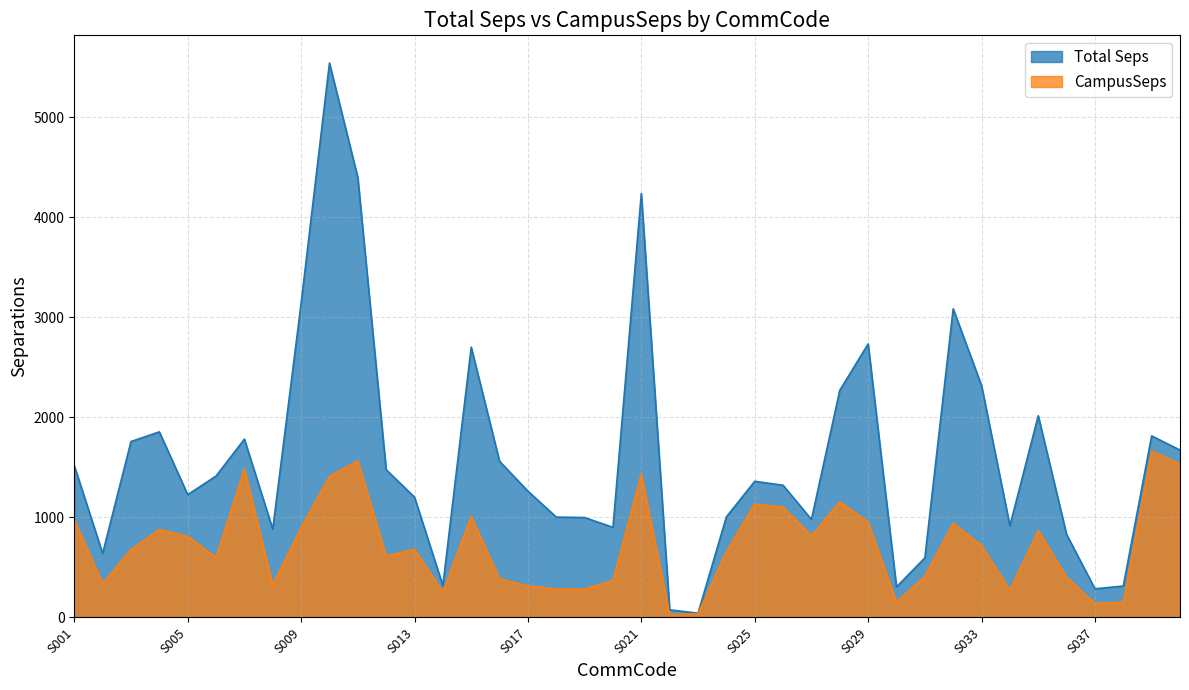

Reading left to right, list all the values displayed in this chart.

Total Seps: S001=1517.8	S002=639.9	S003=1758.4	S004=1855.3	S005=1227.7	S006=1413.6	S007=1782.3	S008=882.1	S009=3138.2	S010=5541.6	S011=4398.6	S012=1477.0	S013=1203.0	S014=318.6	S015=2701.6	S016=1560.8	S017=1262.9	S018=1003.4	S019=998.7	S020=900.8	S021=4237.0	S022=76.3	S023=43.0	S024=1005.1	S025=1361.0	S026=1321.6	S027=979.6	S028=2270.4	S029=2734.1	S030=305.4	S031=595.4	S032=3085.4	S033=2318.1	S034=916.9	S035=2016.4	S036=829.3	S037=286.4	S038=314.1	S039=1815.0	S040=1673.0
CampusSeps: S001=977.8	S002=338.2	S003=678.8	S004=879.5	S005=810.3	S006=599.3	S007=1485.7	S008=326.3	S009=898.8	S010=1410.5	S011=1565.6	S012=614.0	S013=681.3	S014=253.7	S015=1011.6	S016=387.6	S017=314.3	S018=284.9	S019=283.5	S020=369.3	S021=1434.0	S022=29.5	S023=35.9	S024=656.2	S025=1134.5	S026=1101.6	S027=816.9	S028=1156.8	S029=952.9	S030=154.2	S031=412.0	S032=941.2	S033=718.0	S034=272.7	S035=868.8	S036=403.7	S037=139.4	S038=152.9	S039=1663.2	S040=1533.1